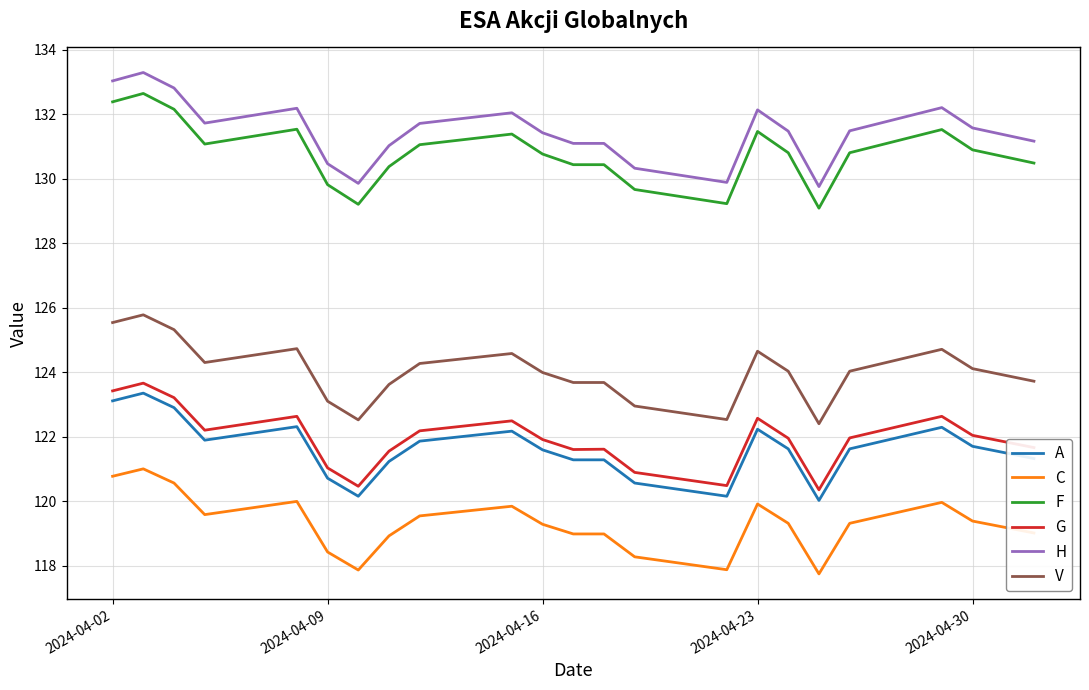

True or false: F and H cross at least once.

False